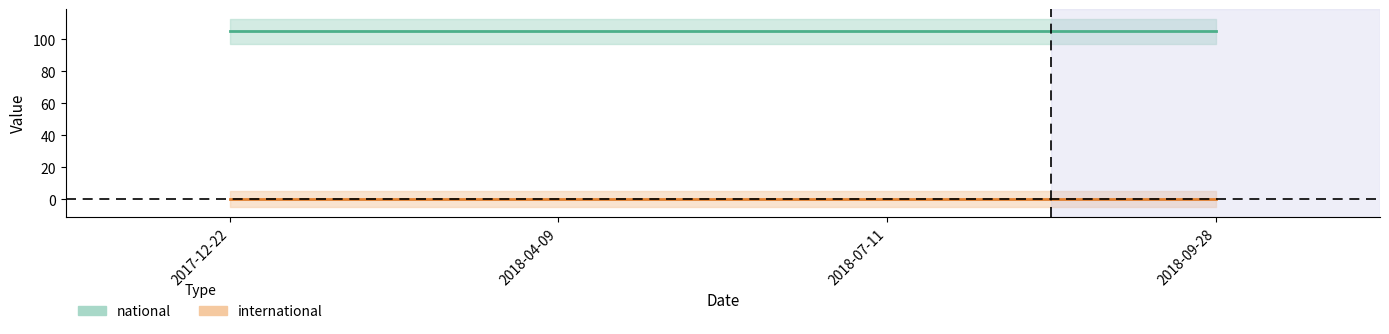

What is the total value across all series at 2018-07-11?

105